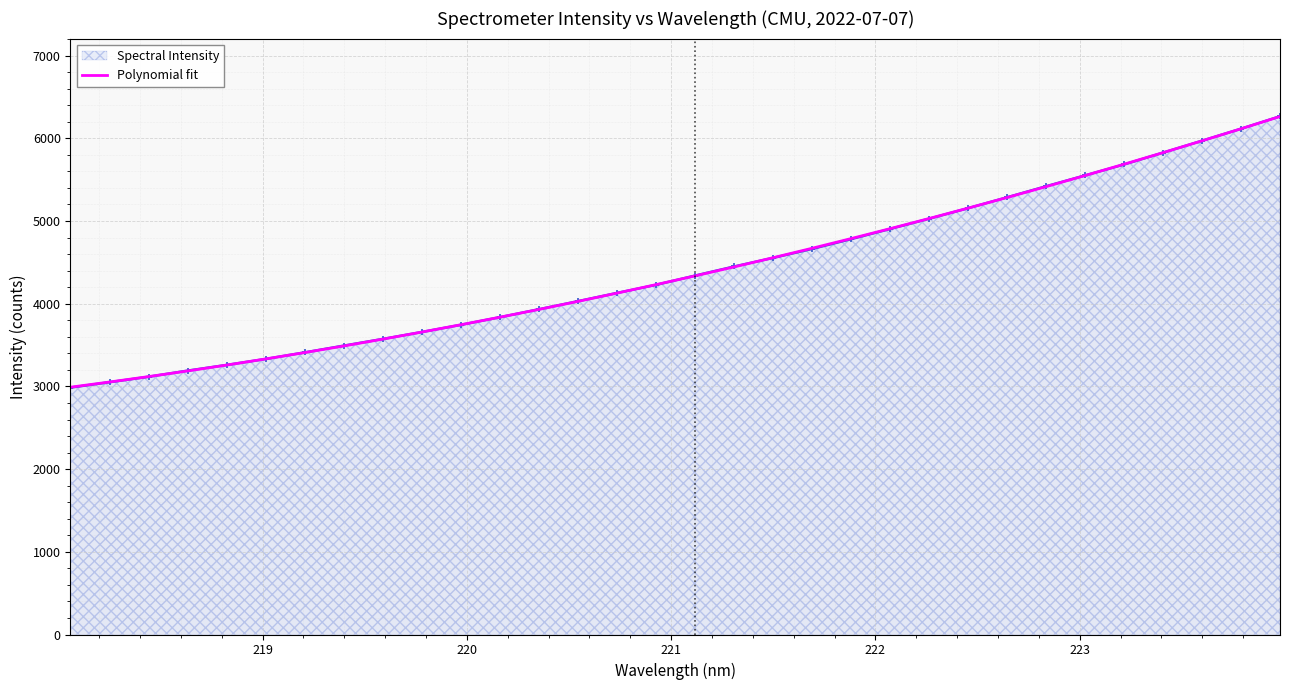

Which series has the widest spread of values?

Spectral Intensity